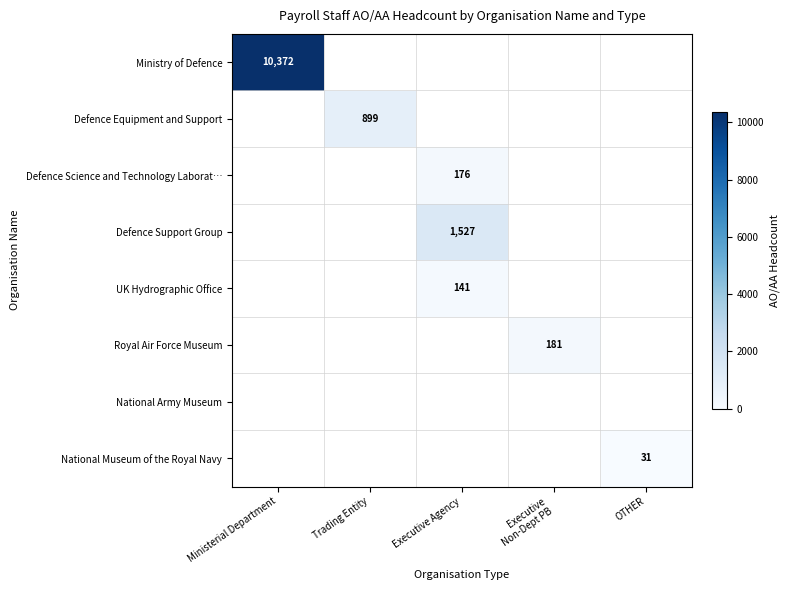

How many series are shown in this chart?

8